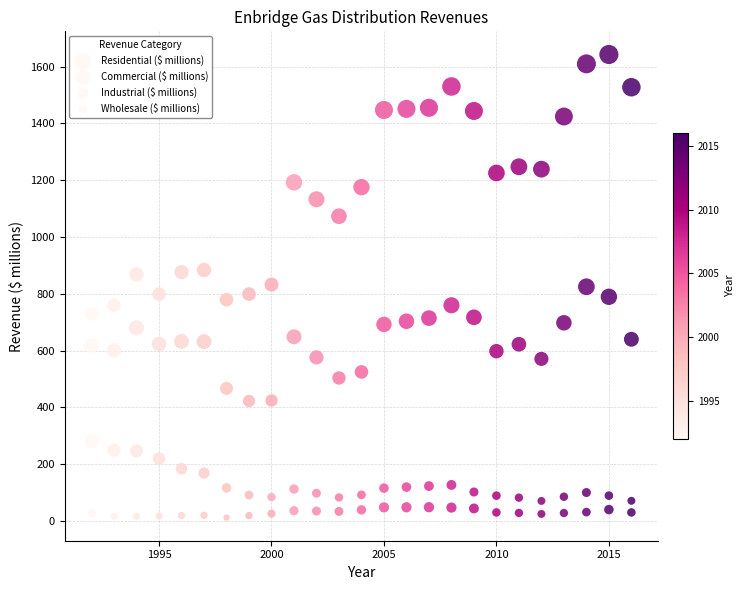

Count the number of points in this scatter plot.

100